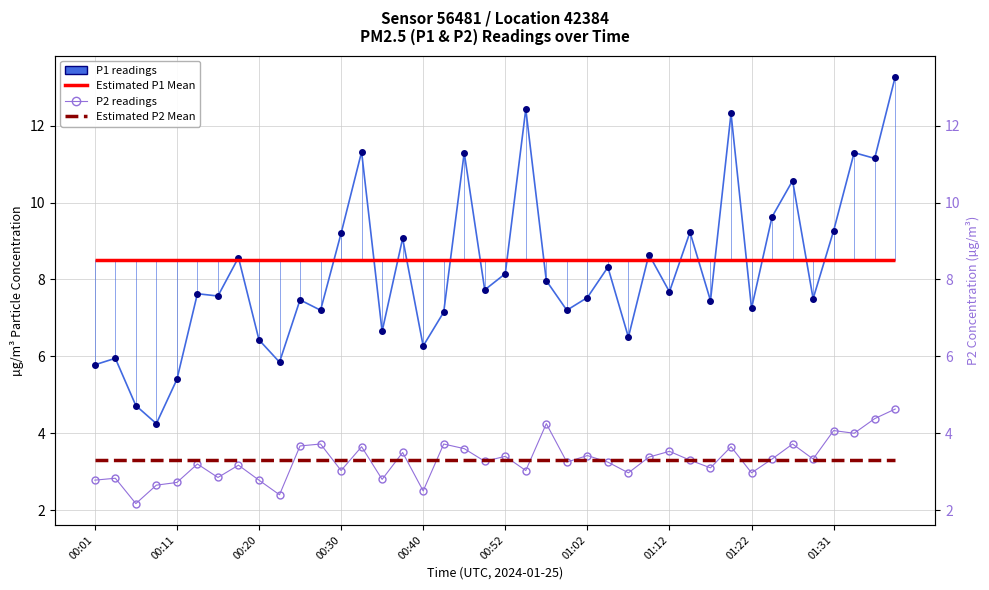

True or false: P2 (PM2.5) and P1 (PM10) intersect in this chart.

False